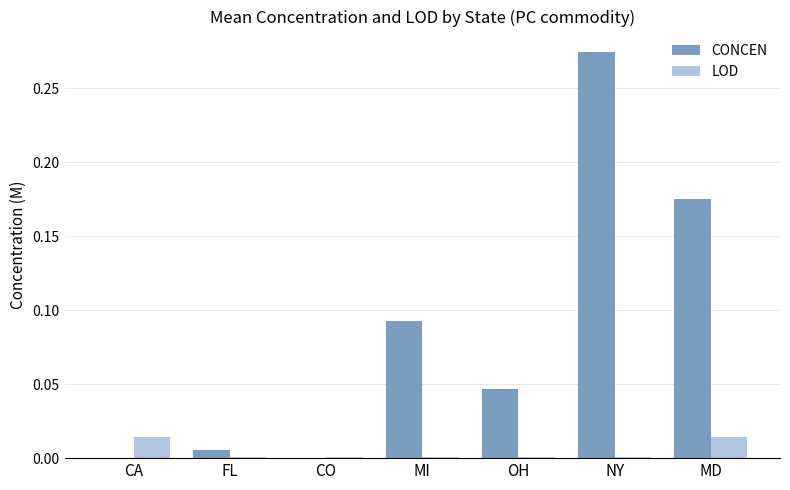

Which series has the largest total across all categories?

CONCEN